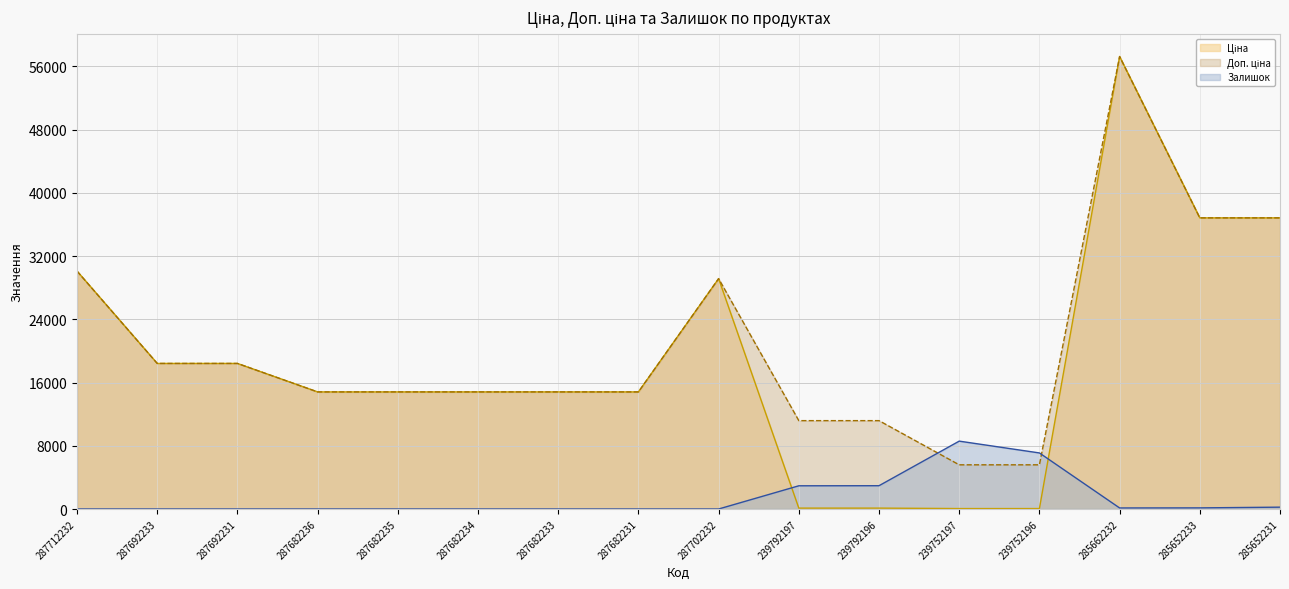

What is the spread (max minus min) of values at 287682234?

14817.6